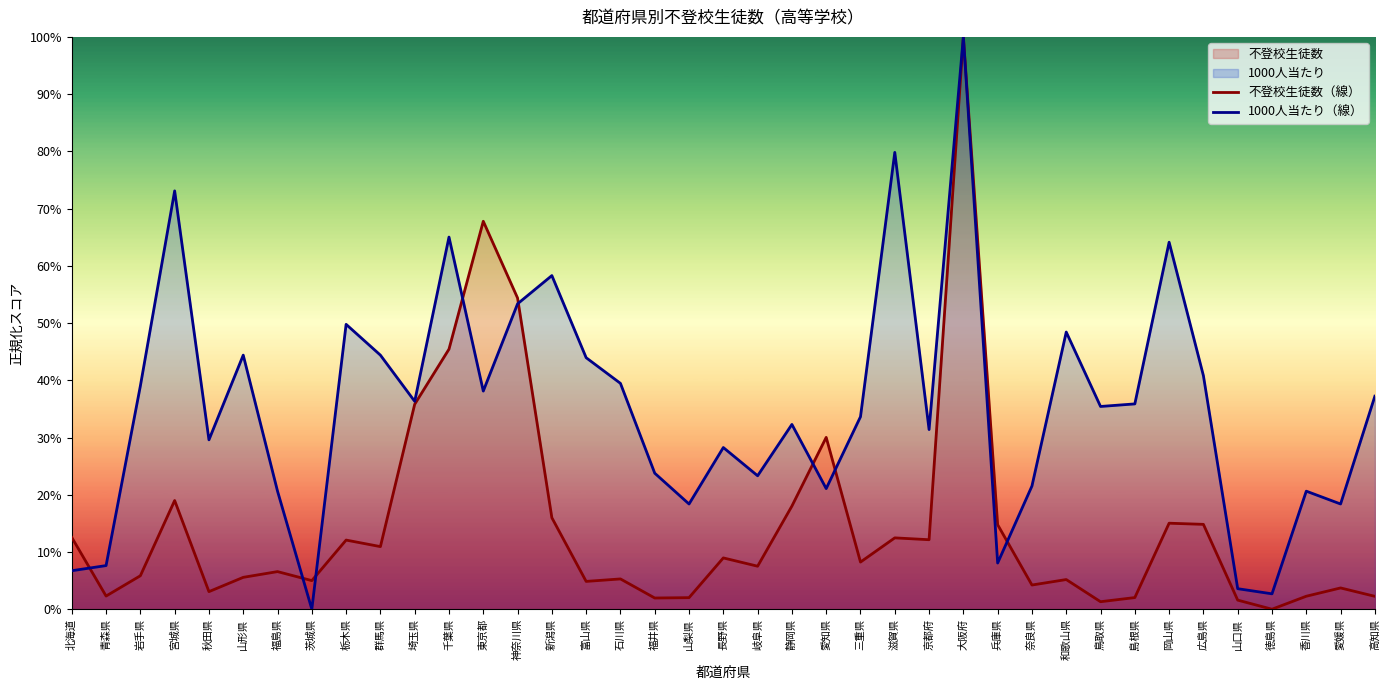

The 1000人当たり（線） series shows 44.4 at 群馬県. True or false?

True